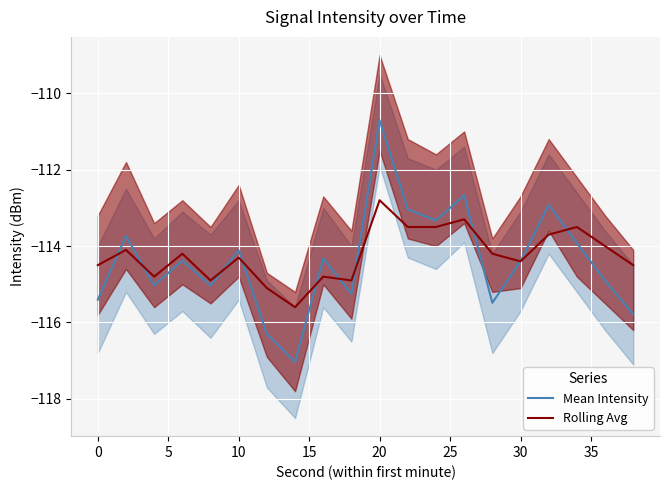

How many data points in Rolling Avg are less than -114?

13